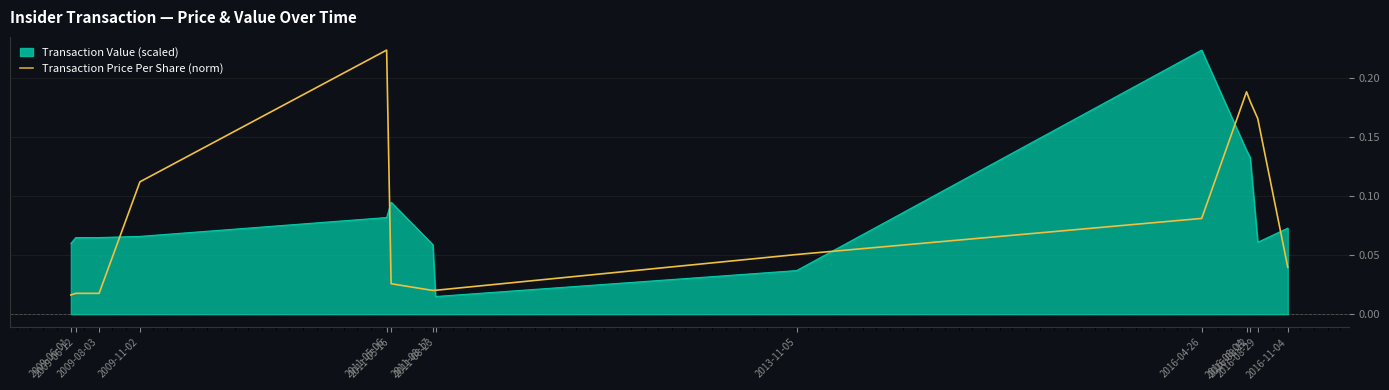

True or false: Transaction Value (scaled) and Transaction Price Per Share (norm) intersect in this chart.

True